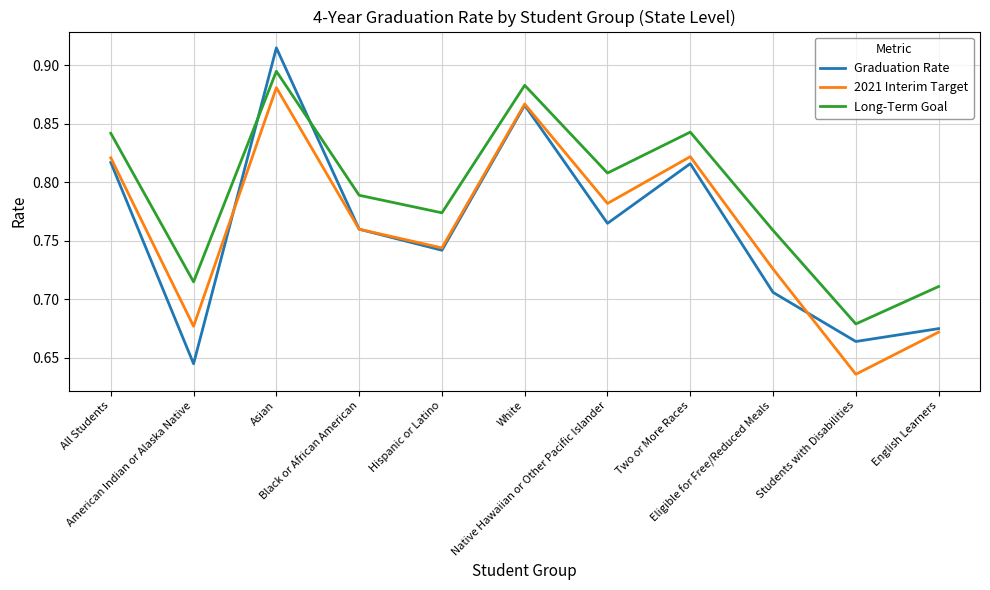

Rank the series by their maximum value, from highest to lowest.

Graduation Rate, Long-Term Goal, 2021 Interim Target